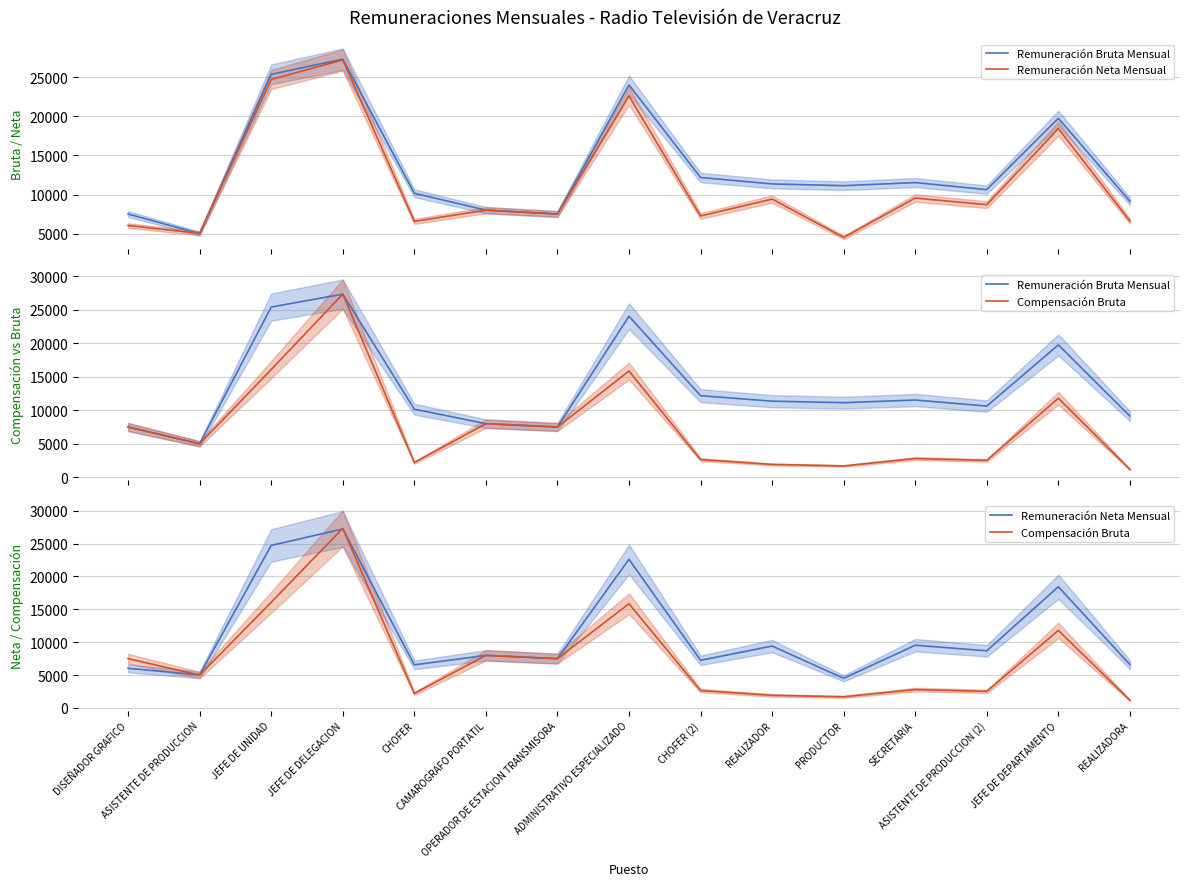

True or false: Remuneración Bruta Mensual and Compensación Bruta cross at least once.

False